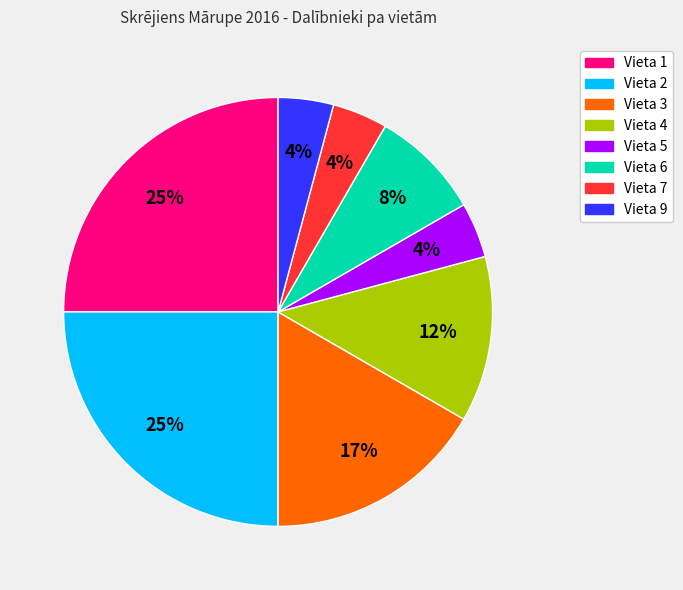

How many slices are in this pie chart?

8